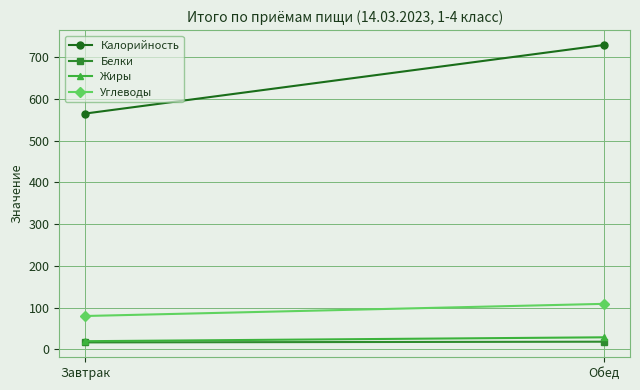

Which series has the largest total across all categories?

Калорийность